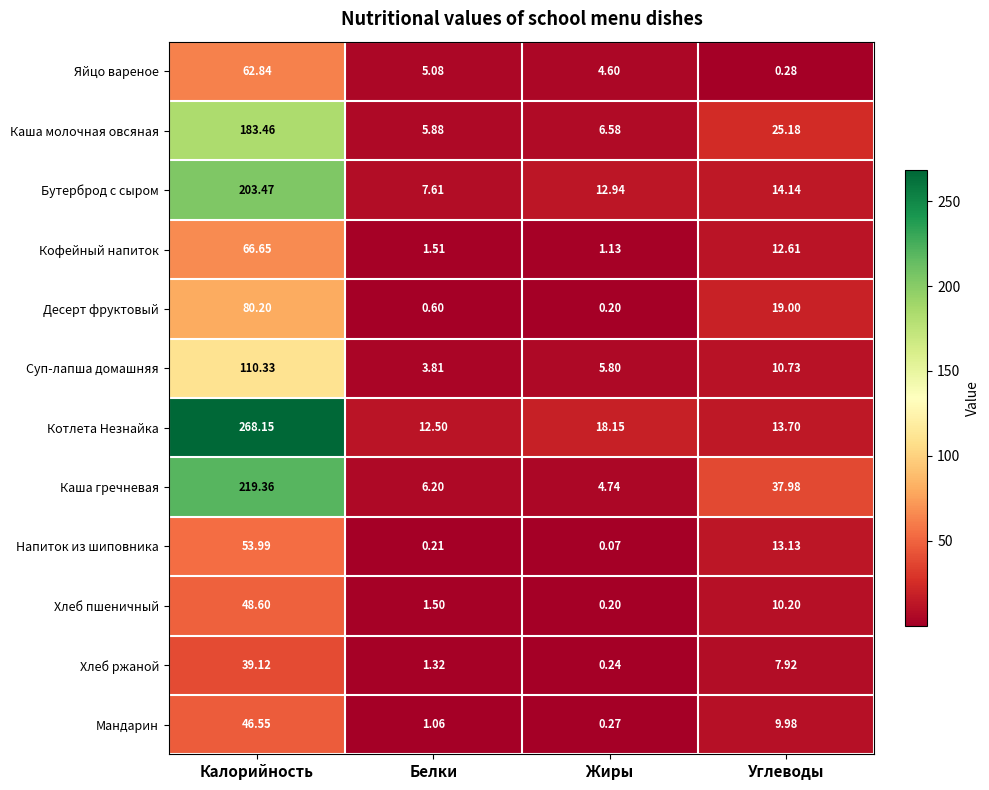

List the series in order of their peak value, lowest first.

Хлеб ржаной, Мандарин, Хлеб пшеничный, Напиток из шиповника, Яйцо вареное, Кофейный напиток, Десерт фруктовый, Суп-лапша домашняя, Каша молочная овсяная, Бутерброд с сыром, Каша гречневая, Котлета Незнайка